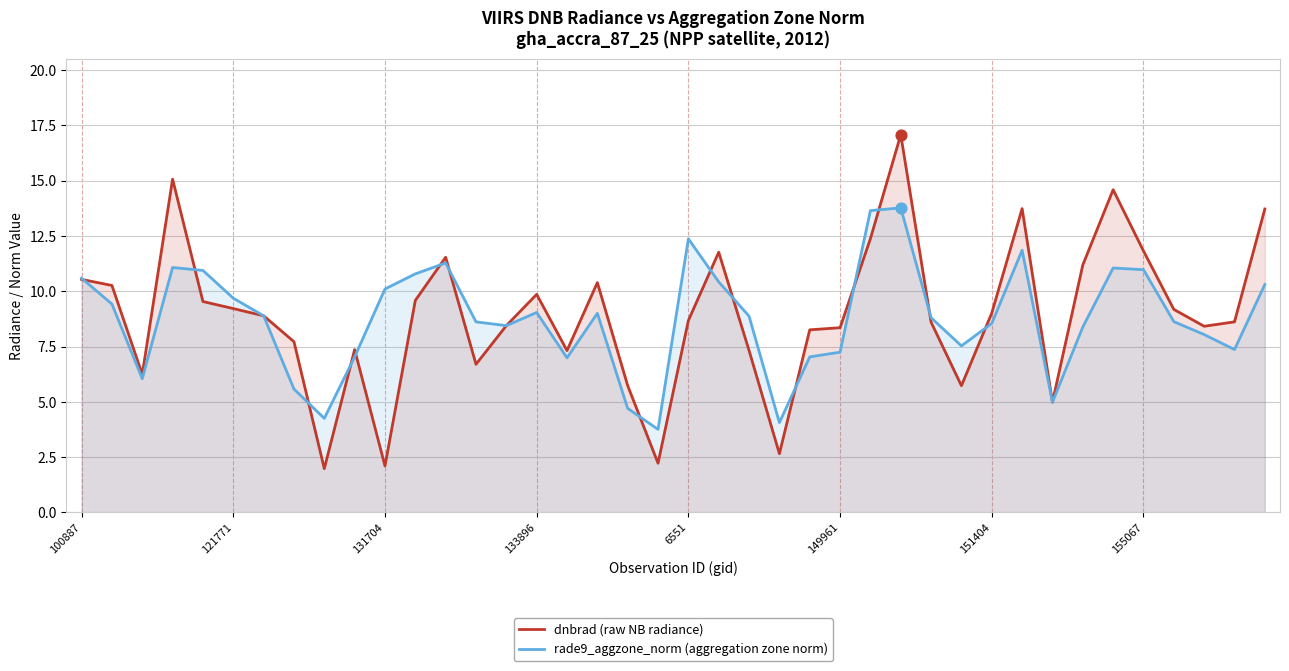

Which series has the largest total across all categories?

dnbrad (raw NB radiance)